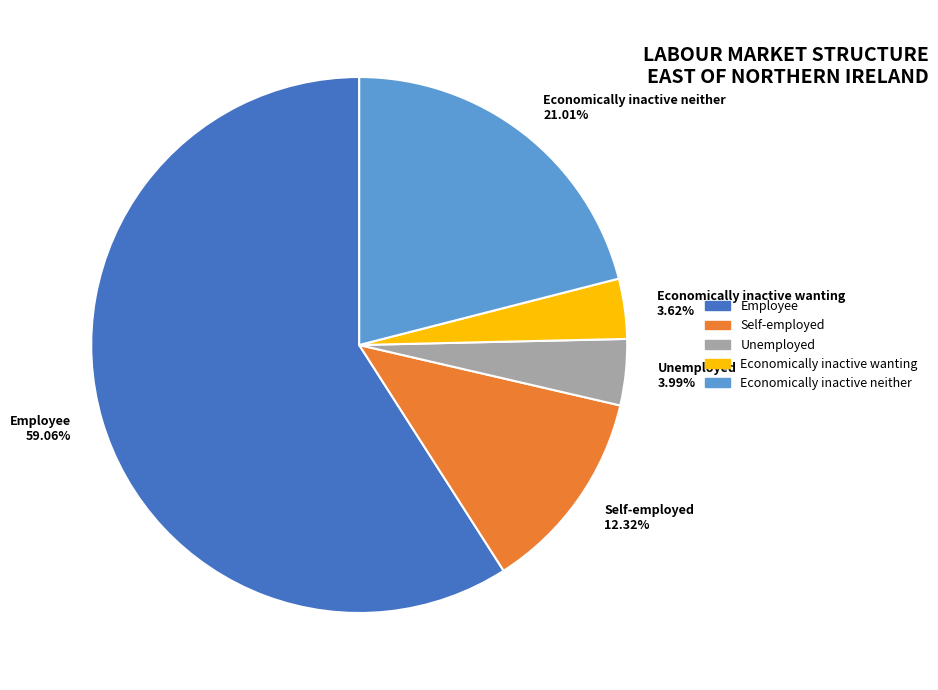

To the nearest percent, what percentage of the pie is Economically inactive wanting?

4%